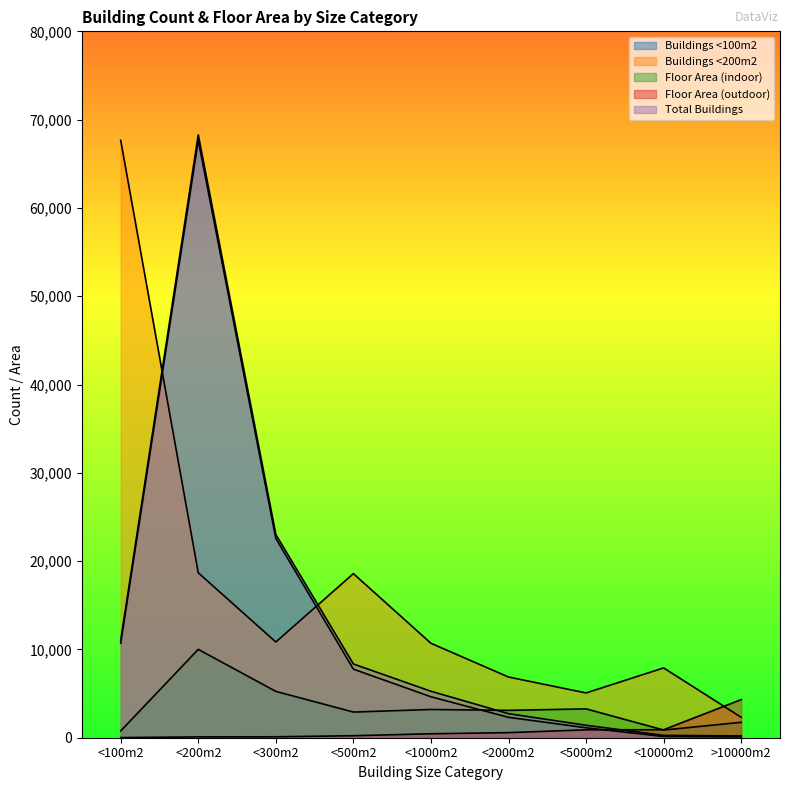

Does the chart display data point markers on the line(s)?

No